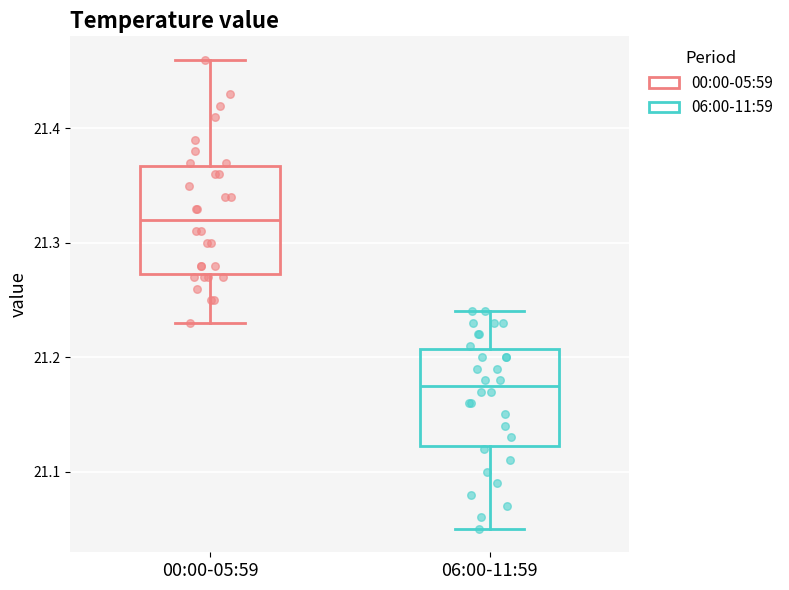

Which box has the highest median line?

00:00-05:59